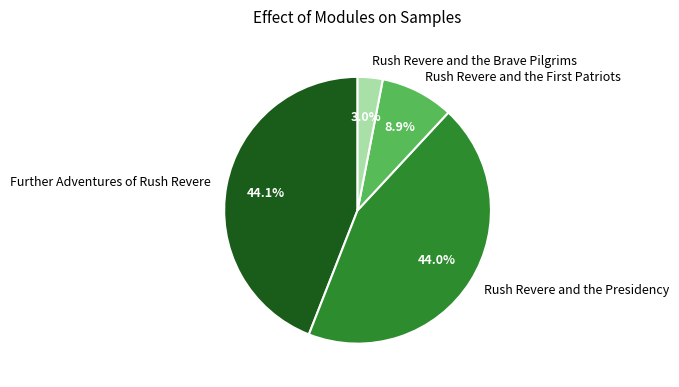

Which has a higher value, Rush Revere and the Presidency or Rush Revere and the Brave Pilgrims?

Rush Revere and the Presidency